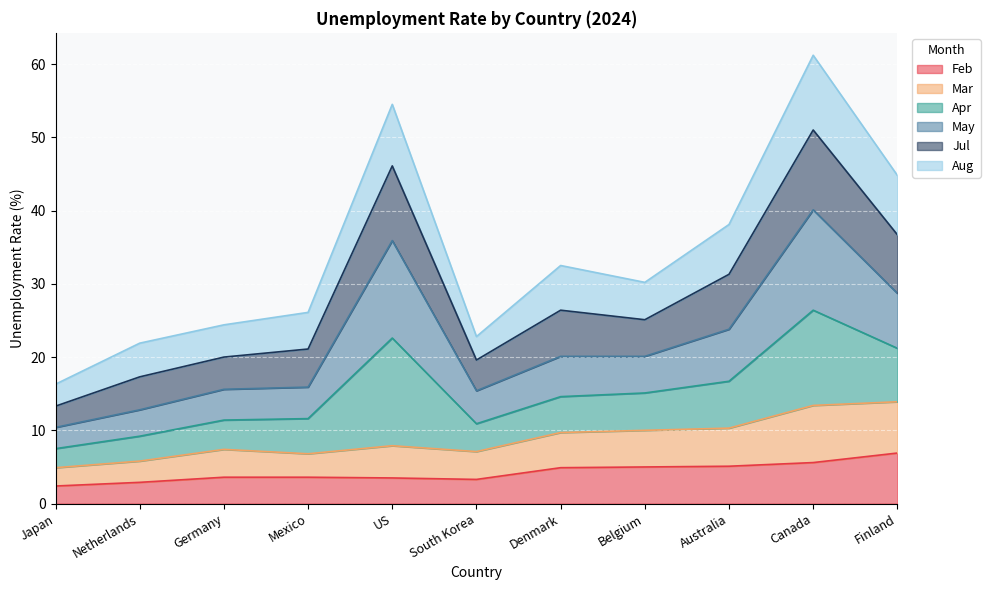

How many interior local peaks does the Jul series have?

3